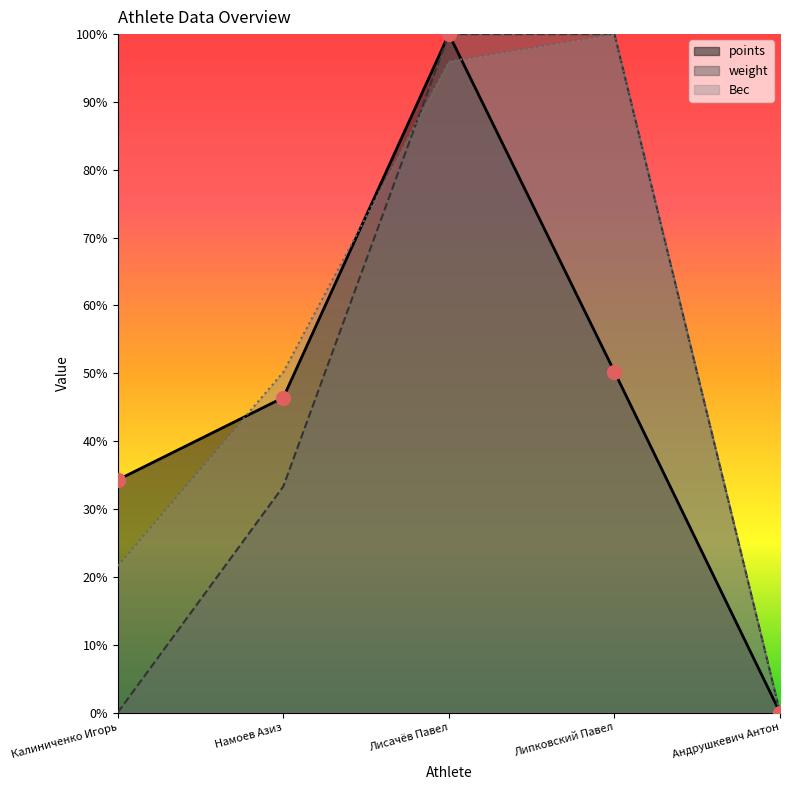

Where is weight nearest to the value 0?

Калиниченко Игорь